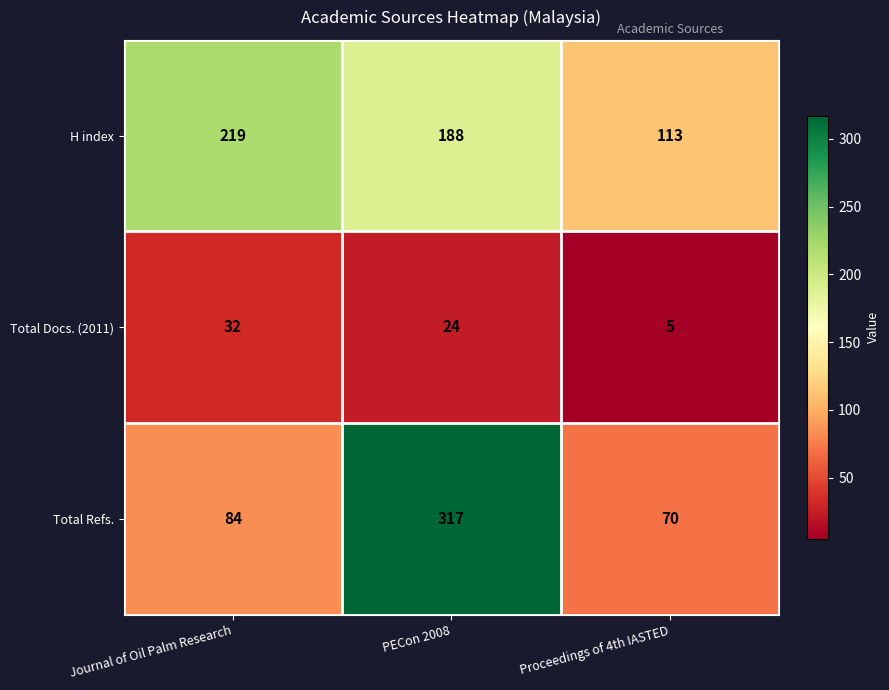

At Proceedings of 4th IASTED, list the series in order from smallest to largest.

Total Docs. (2011), Total Refs., H index